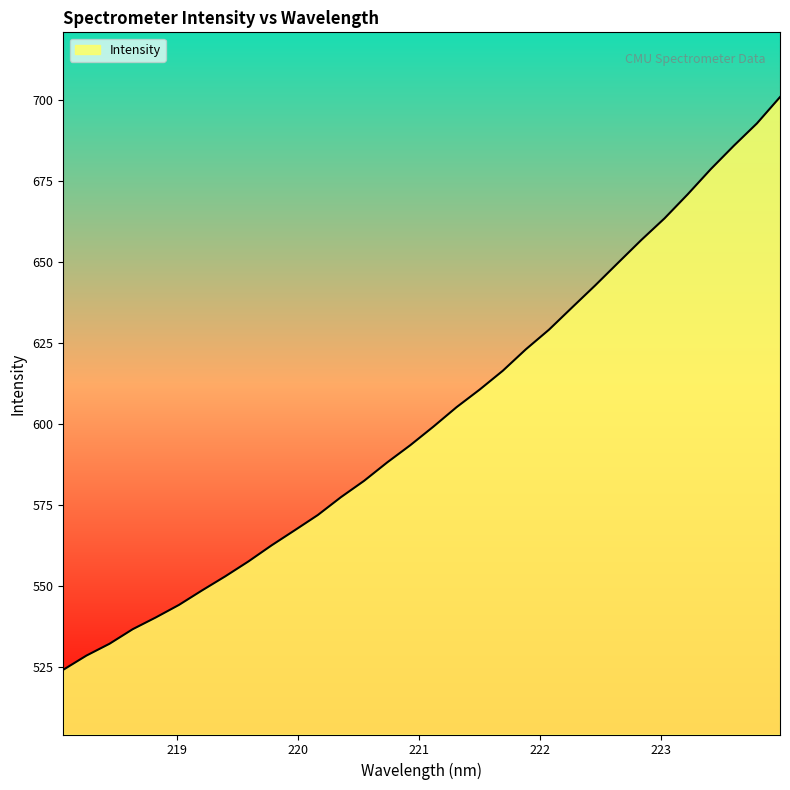

What is the greatest value displayed?

701.0